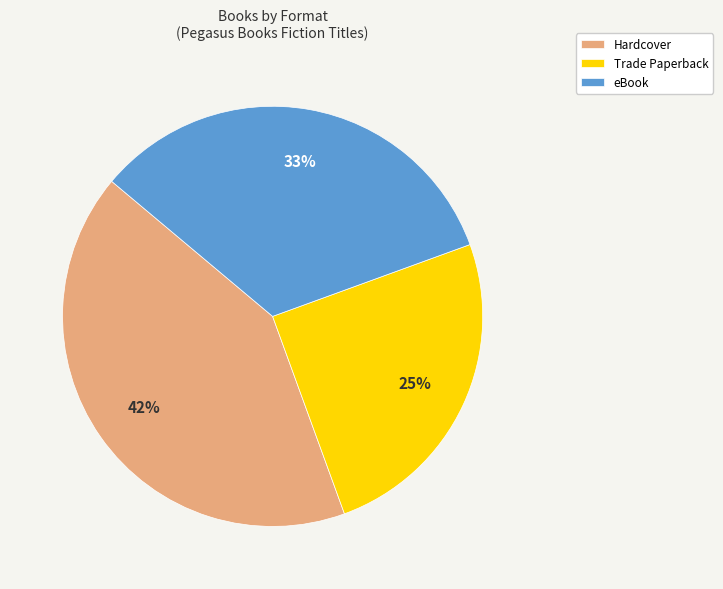

Rank the categories by value from highest to lowest.

Hardcover, eBook, Trade Paperback